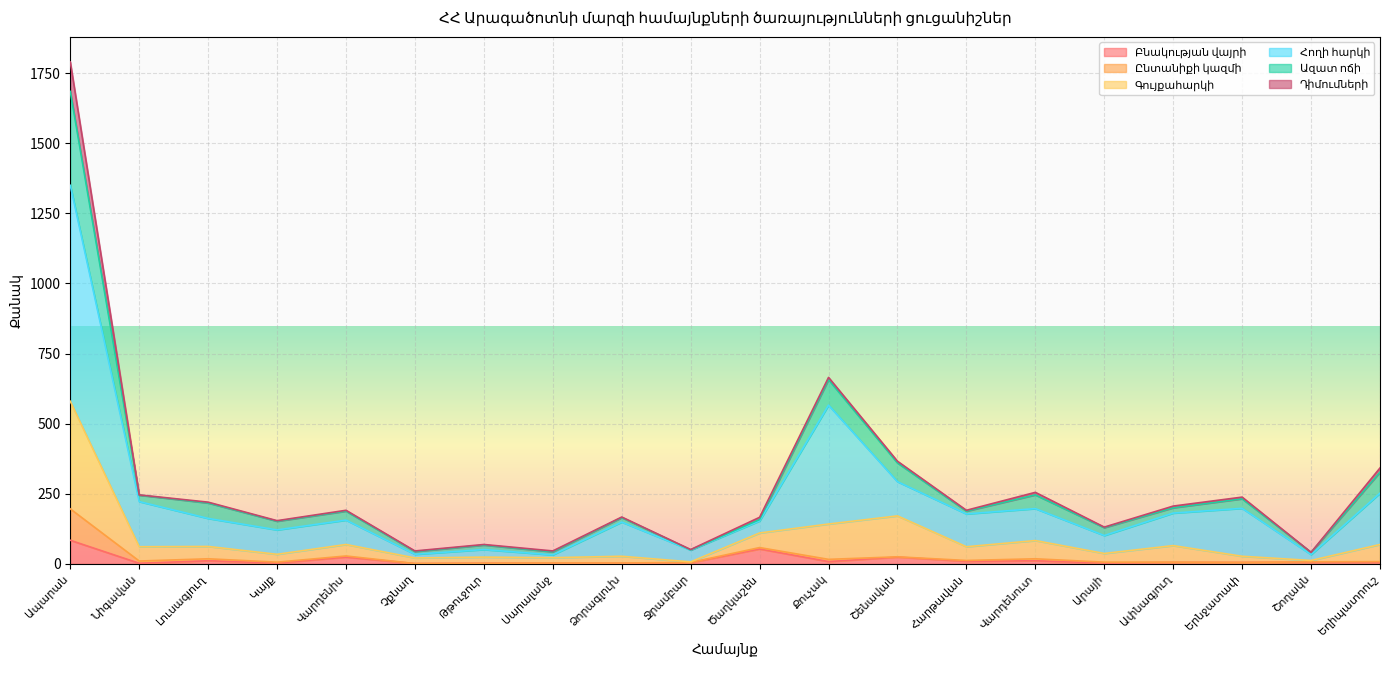

List the labels in order of Բնակության վայրի value, smallest first.

Չքնաղ, Նիգավան, Թթուջուր, Սարալանջ, Ձորագլուխ, Կայք, Արայի, Ջրամբար, Ափնագյուղ, Երնջատափ, Շողակն, Եղիպատրուշ, Քուչակ, Հարթավան, Լուսագյուղ, Վարդենուտ, Վարդենիս, Շենավան, Ծաղկաշեն, Ապարան